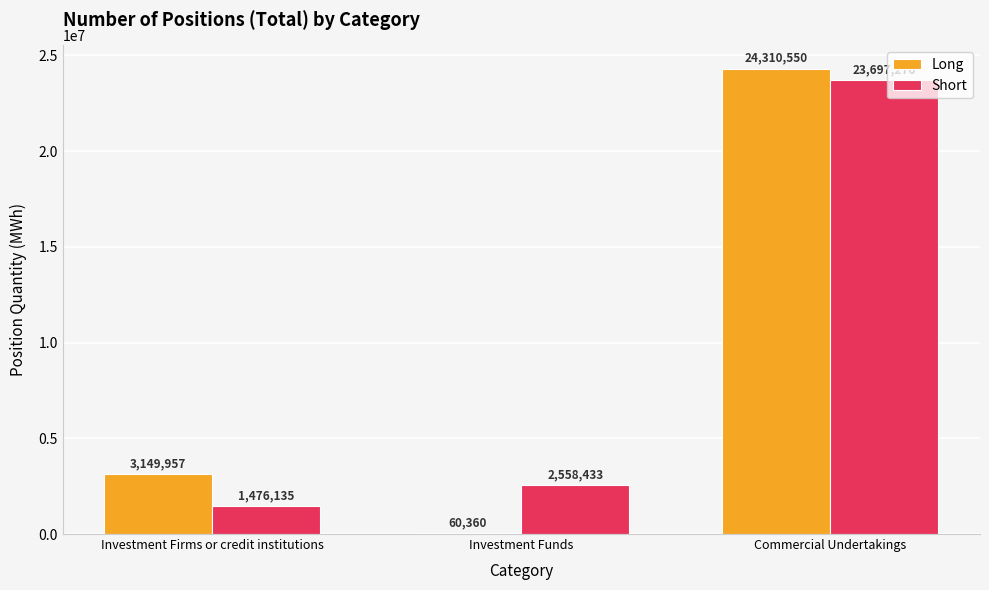

What is the total value across all series at Investment Funds?

2618793